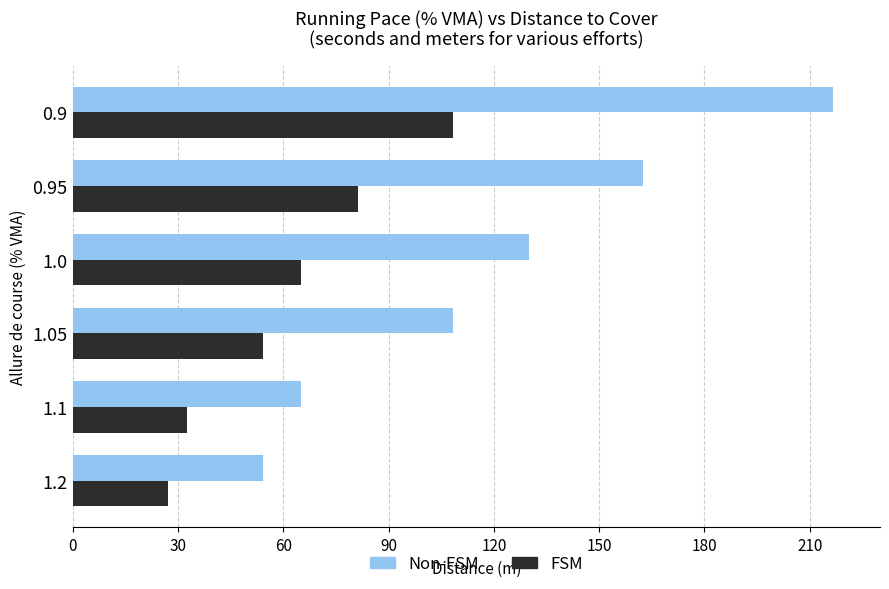

What are all the series names shown in the legend?

Non-FSM, FSM